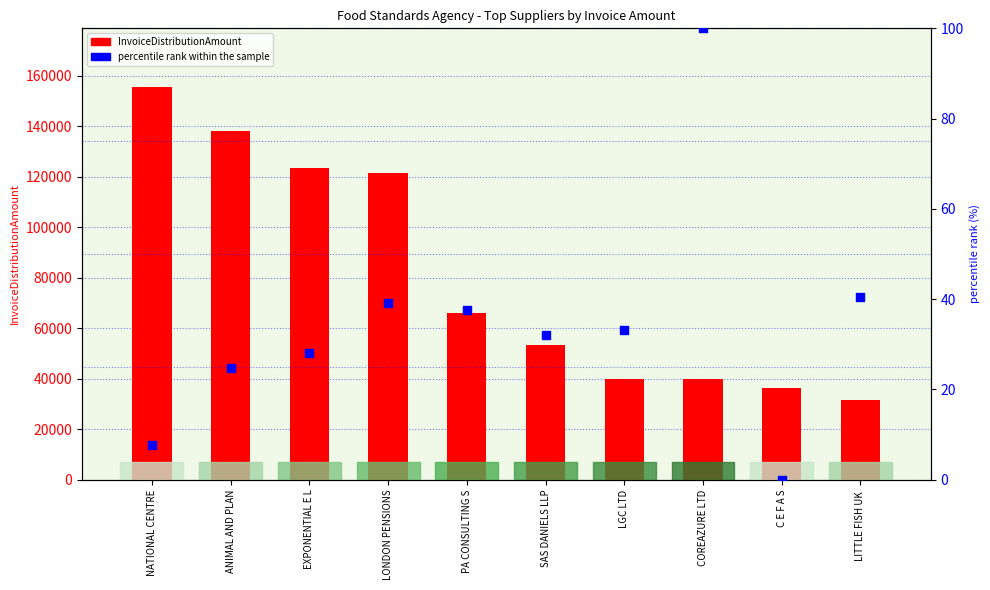

Which series has the largest Y range (max minus min)?

InvoiceDistributionAmount